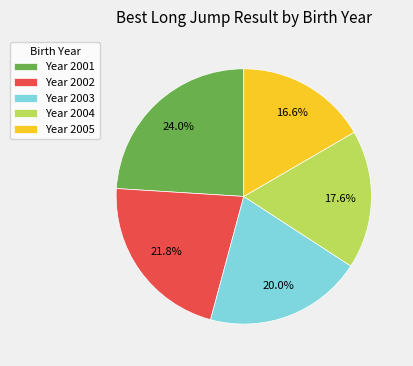

Which slice is the largest?

Year 2001